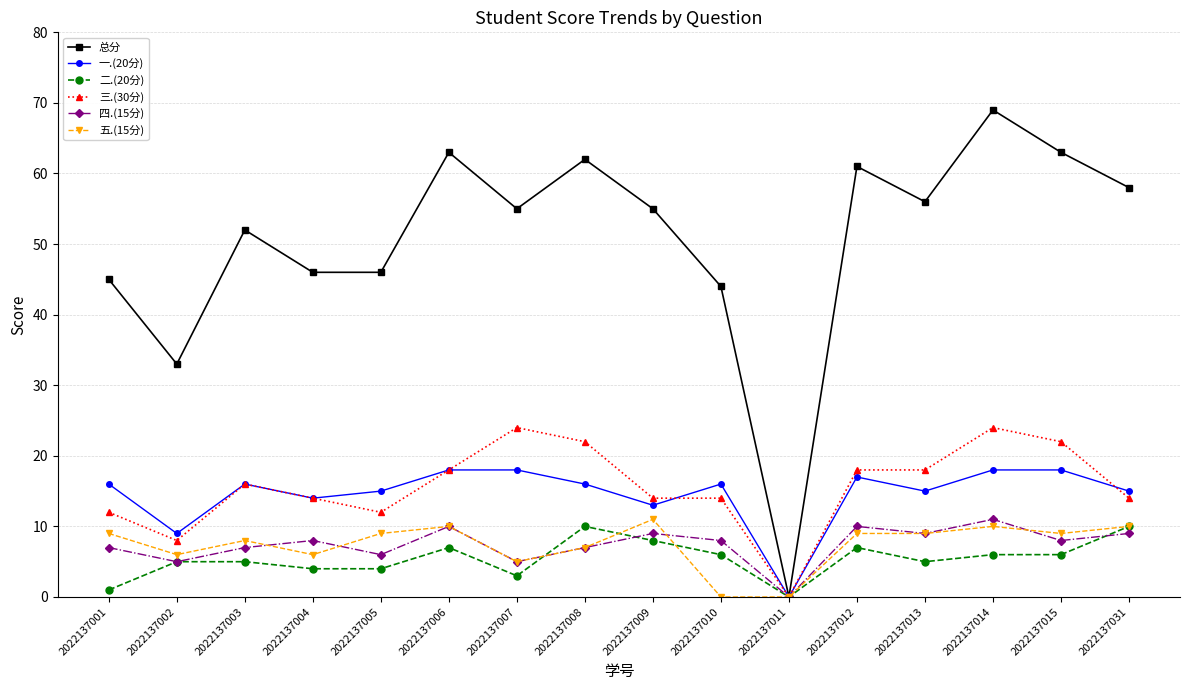

Is it true that 三.(30分) equals 11 at 2022137006?

False